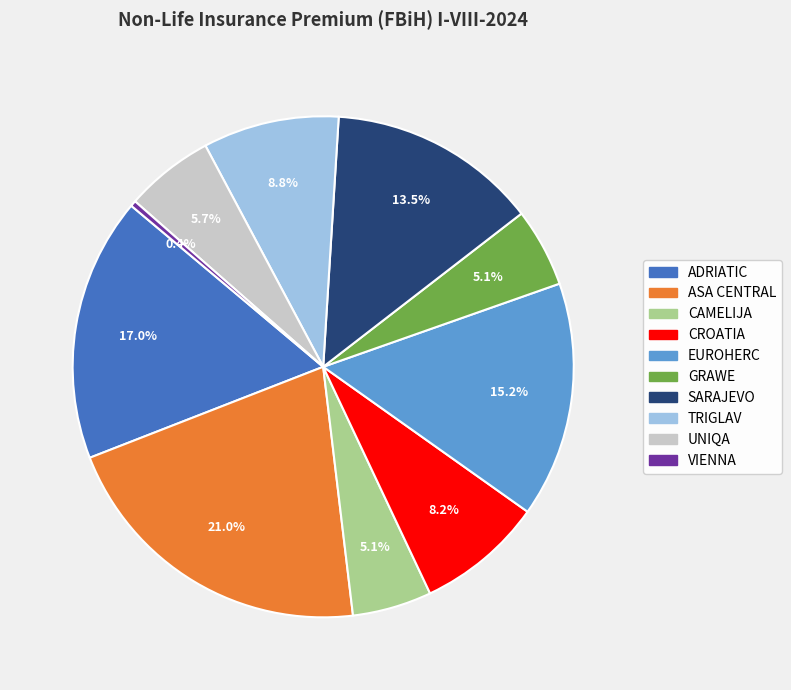

What is the smallest slice in the pie chart?

VIENNA